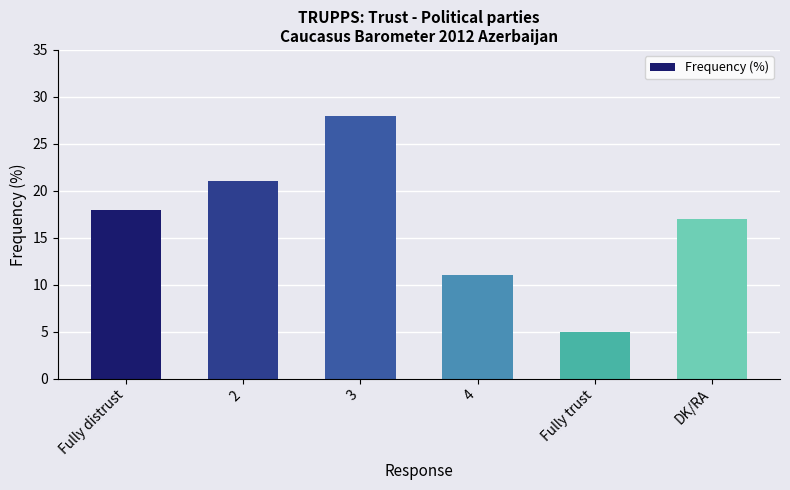

Rank the categories by value from lowest to highest.

Fully trust, 4, DK/RA, Fully distrust, 2, 3